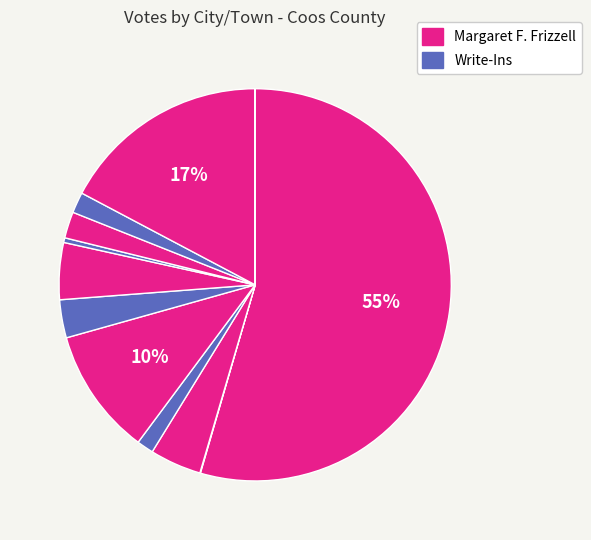

Which category accounts for the majority?

Berlin